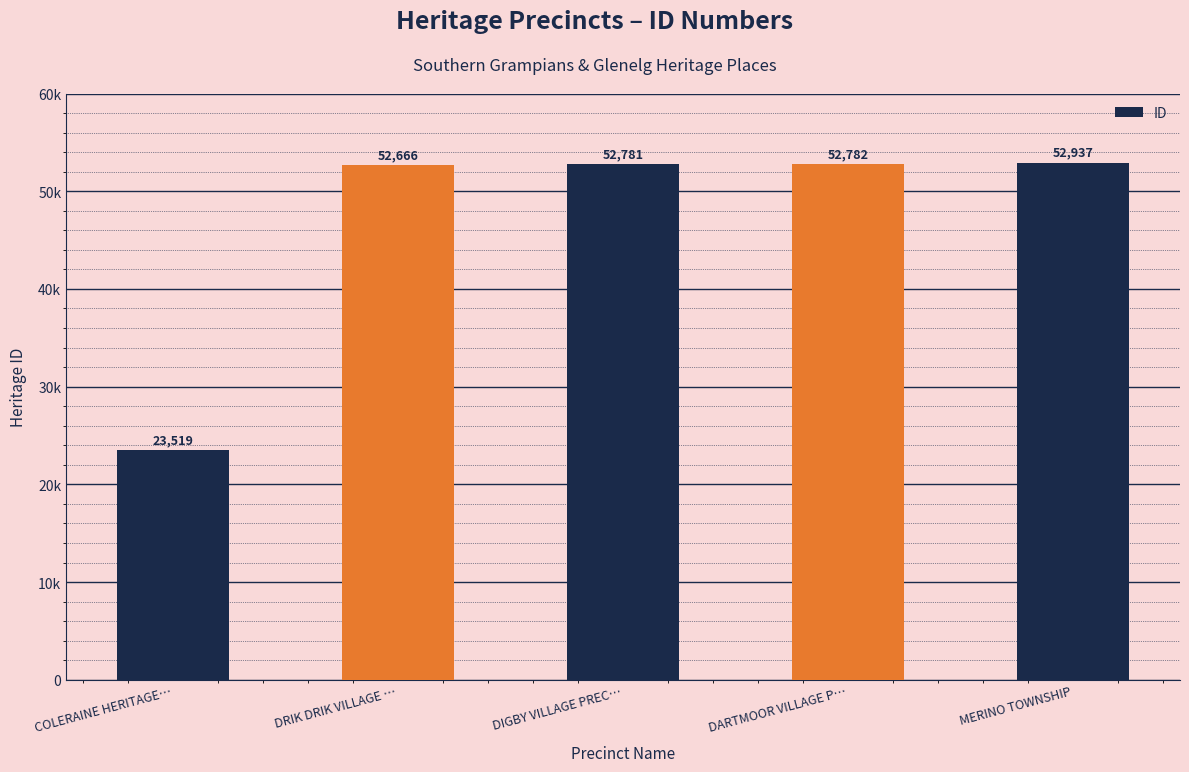

Rank the categories by value from highest to lowest.

MERINO TOWNSHIP, DARTMOOR VILLAGE P…, DIGBY VILLAGE PREC…, DRIK DRIK VILLAGE …, COLERAINE HERITAGE…